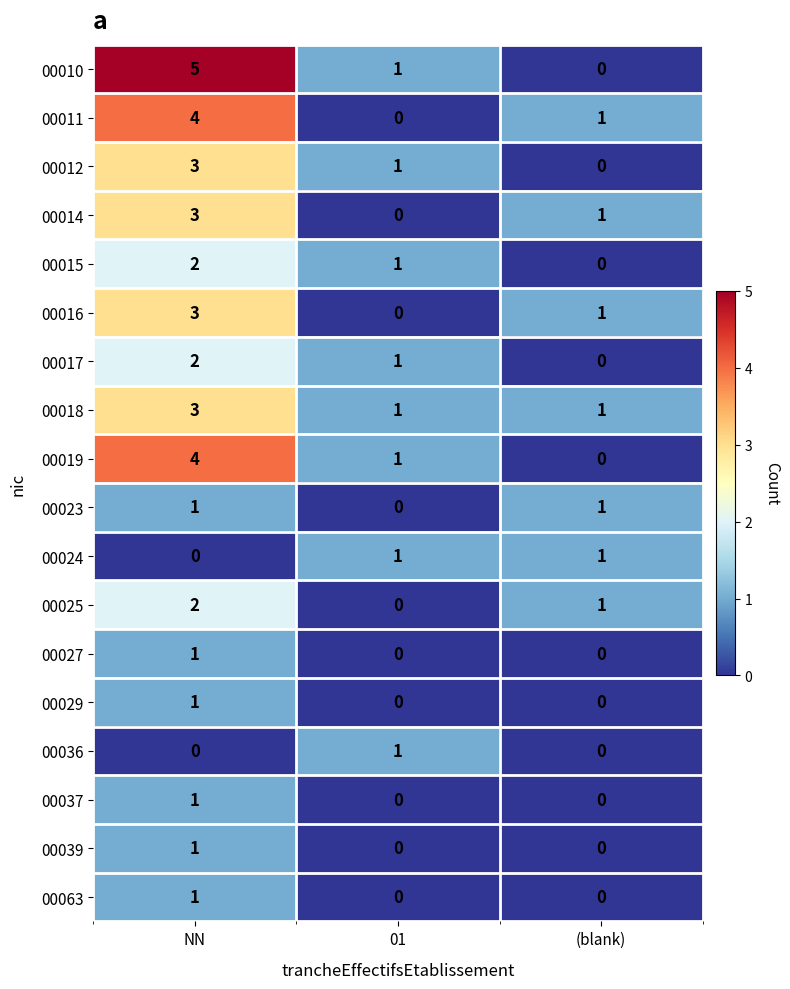

What is the sum of the 00019 values at (blank) and NN?

4